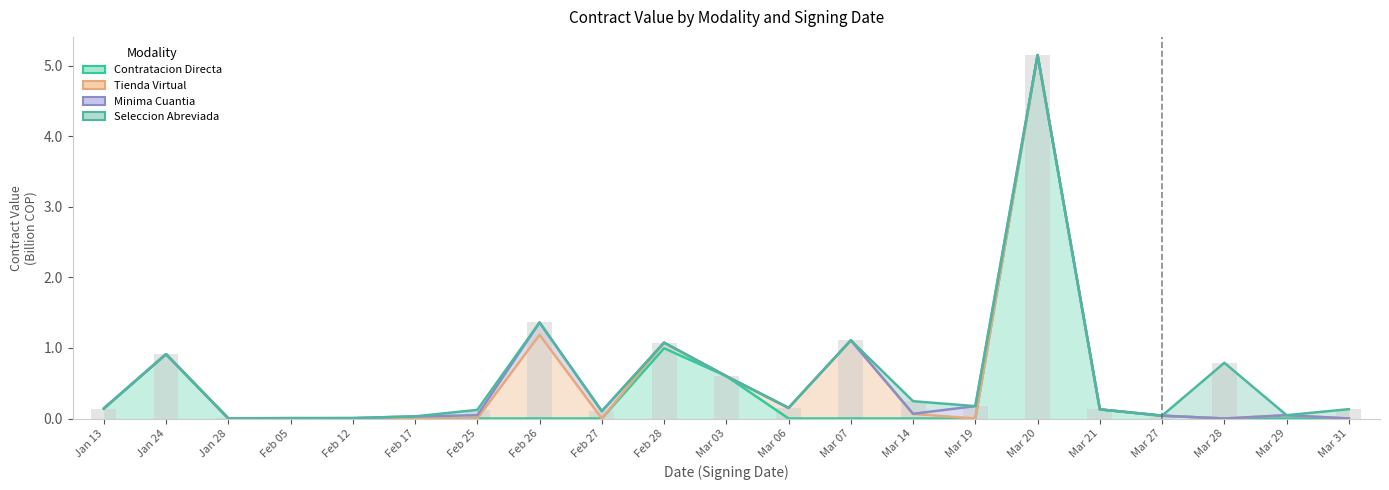

Reading left to right, transcribe all the data shown in this chart.

Contratacion Directa: 0.1	0.9	0.0	0.0	0.0	0.0	0.0	0.0	0.0	1.0	0.6	0.0	0.0	0.0	0.0	5.2	0.1	0.0	0.0	0.0	0.0
Tienda Virtual: 0.1	0.9	0.0	0.0	0.0	0.0	0.0	1.2	0.0	1.1	0.6	0.2	1.1	0.1	0.0	5.2	0.1	0.0	0.0	0.0	0.0
Minima Cuantia: 0.1	0.9	0.0	0.0	0.0	0.0	0.0	1.4	0.1	1.1	0.6	0.2	1.1	0.1	0.2	5.2	0.1	0.0	0.0	0.0	0.0
Seleccion Abreviada: 0.1	0.9	0.0	0.0	0.0	0.0	0.1	1.4	0.1	1.1	0.6	0.2	1.1	0.2	0.2	5.2	0.1	0.0	0.8	0.0	0.1